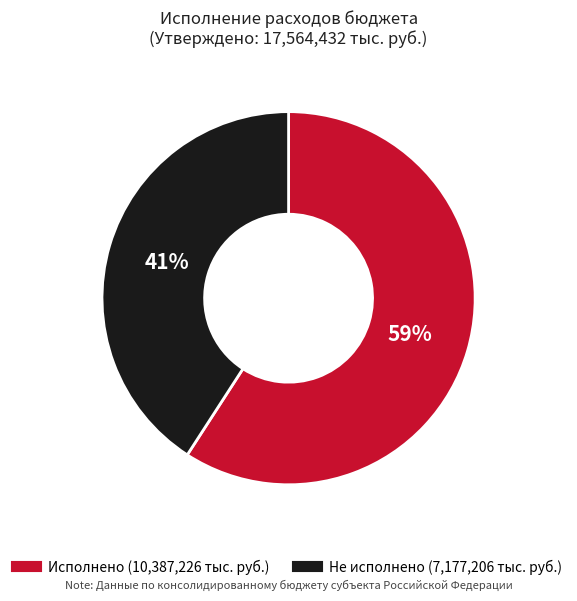

Is there any slice that represents more than half of the pie?

Yes